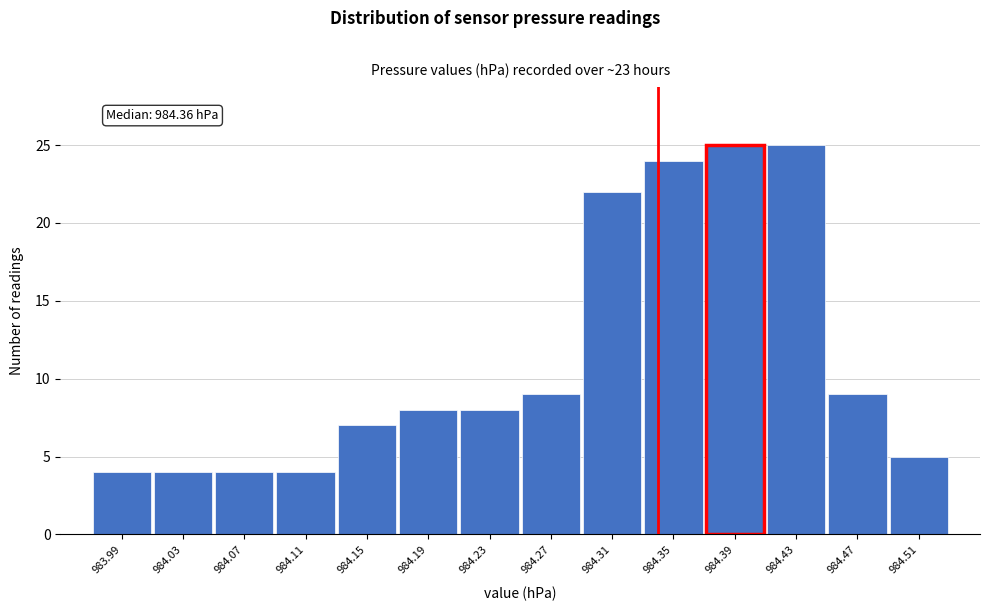

Reading left to right, extract all data points from this chart.

983.99=4	984.03=4	984.07=4	984.11=4	984.15=7	984.19=8	984.23=8	984.27=9	984.31=22	984.35=24	984.39=25	984.43=25	984.47=9	984.51=5